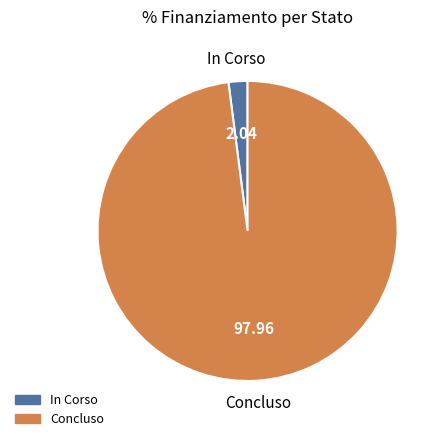

Does any single category account for the majority?

Yes